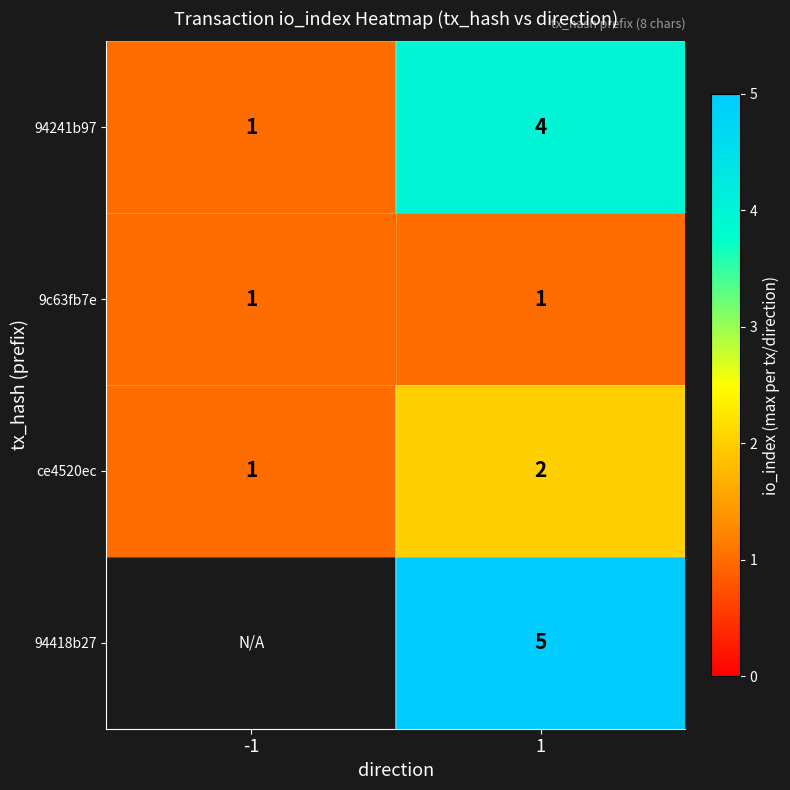

Rank the series at 1 from lowest to highest value.

9c63fb7e, ce4520ec, 94241b97, 94418b27